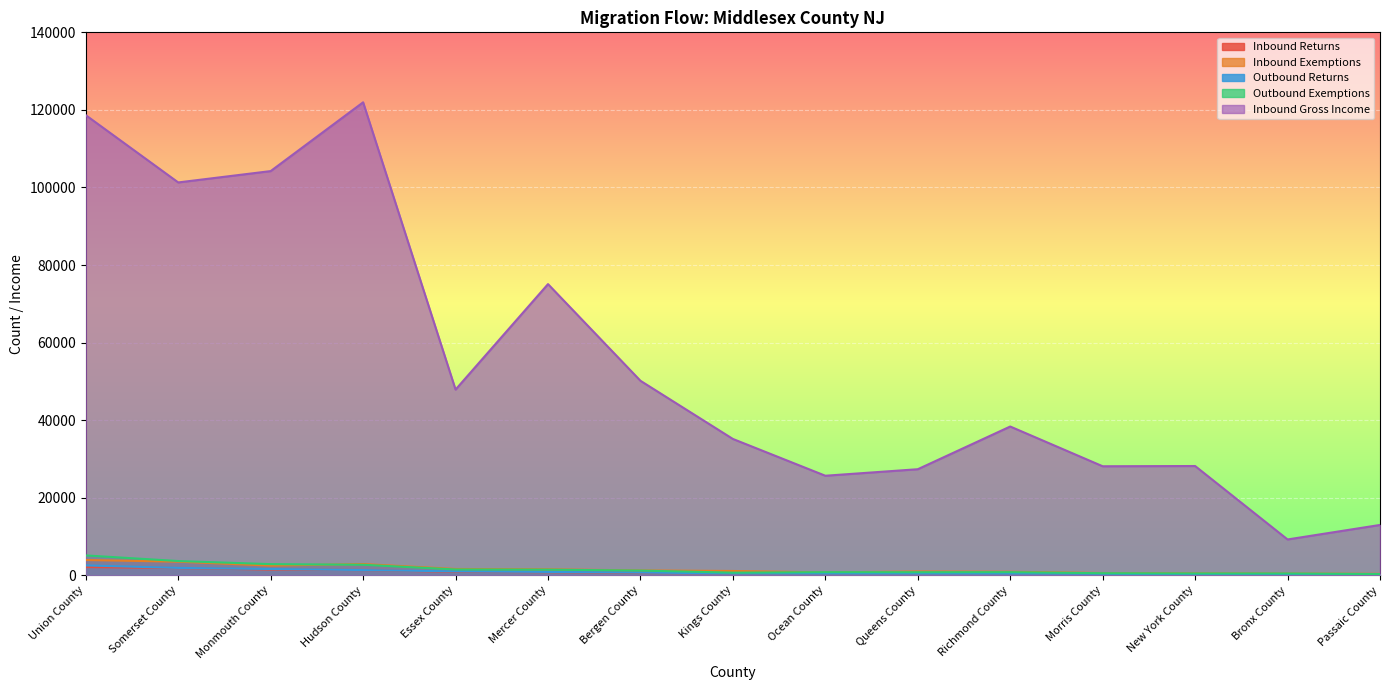

At which label does Outbound Returns first exceed 477?

Union County